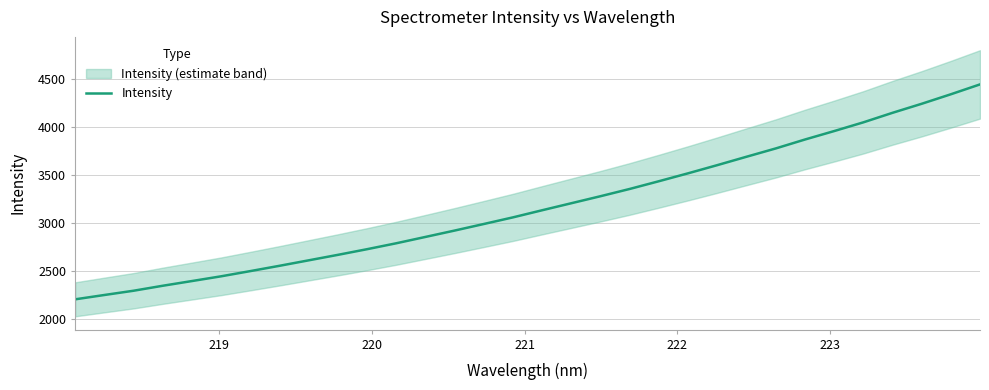

What is the maximum value for Intensity?

4441.2